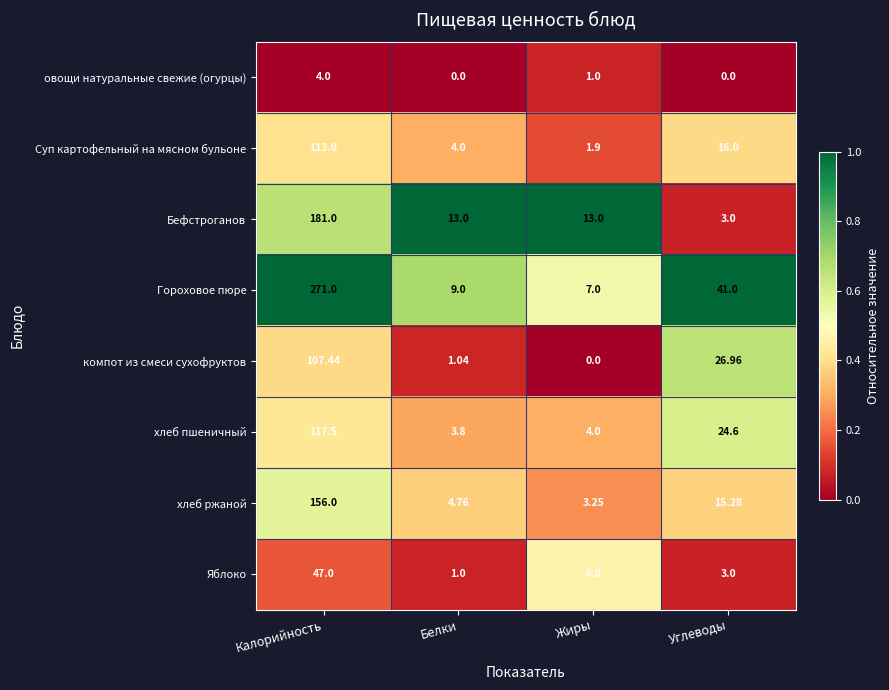

At Калорийность, list the series in order from smallest to largest.

овощи натуральные свежие (огурцы), Яблоко, компот из смеси сухофруктов, Суп картофельный на мясном бульоне, хлеб пшеничный, хлеб ржаной, Бефстроганов, Гороховое пюре